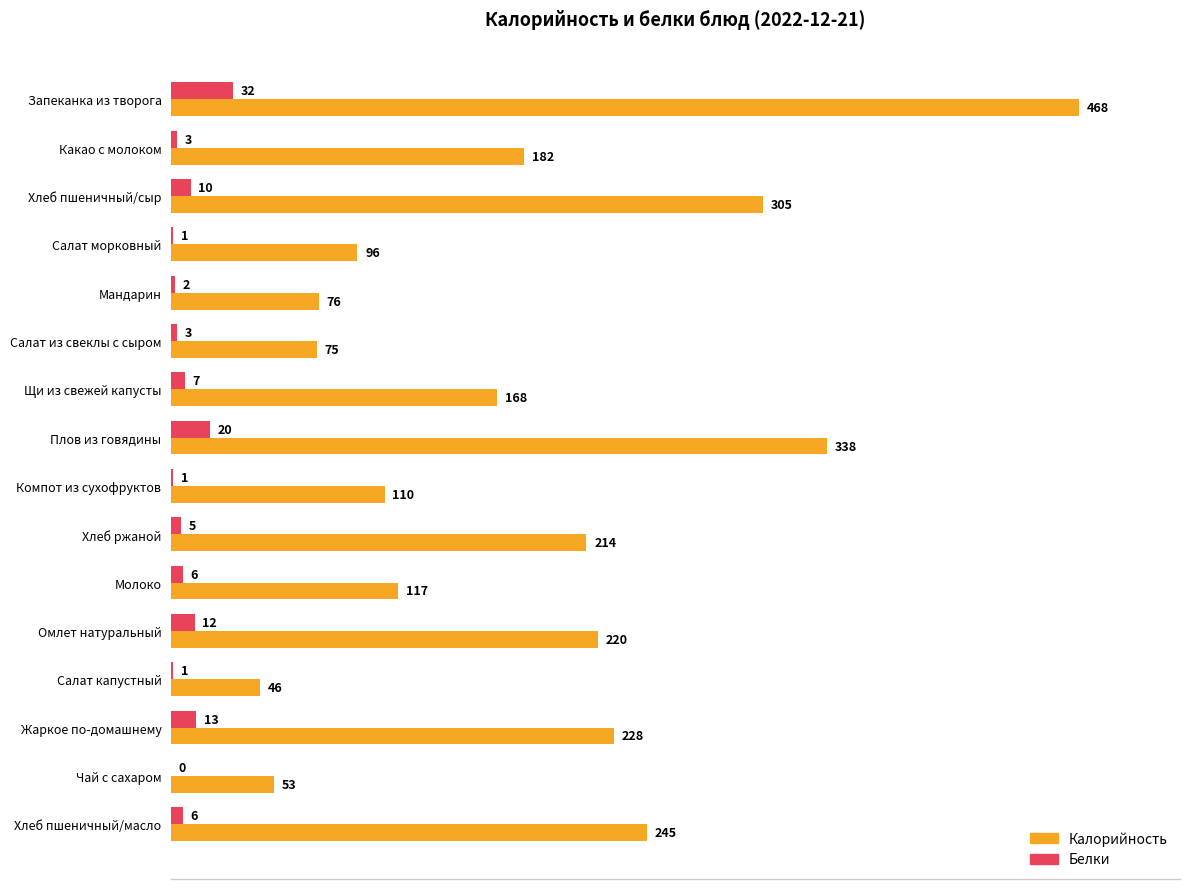

Where is Калорийность nearest to the value 257?

Хлеб пшеничный/масло